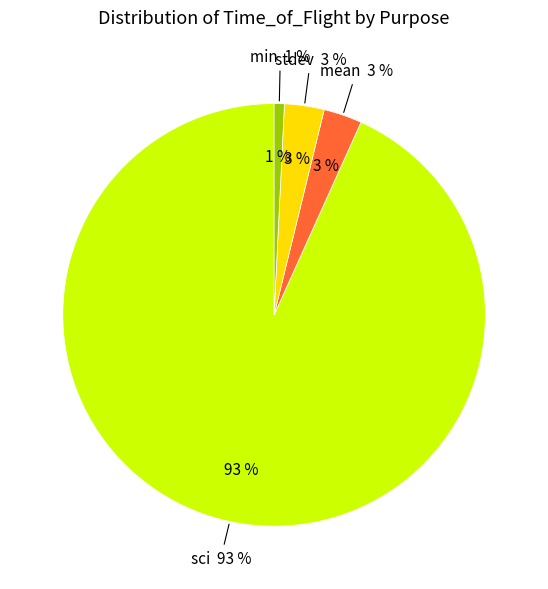

What portion of the pie excludes min?

98.8%